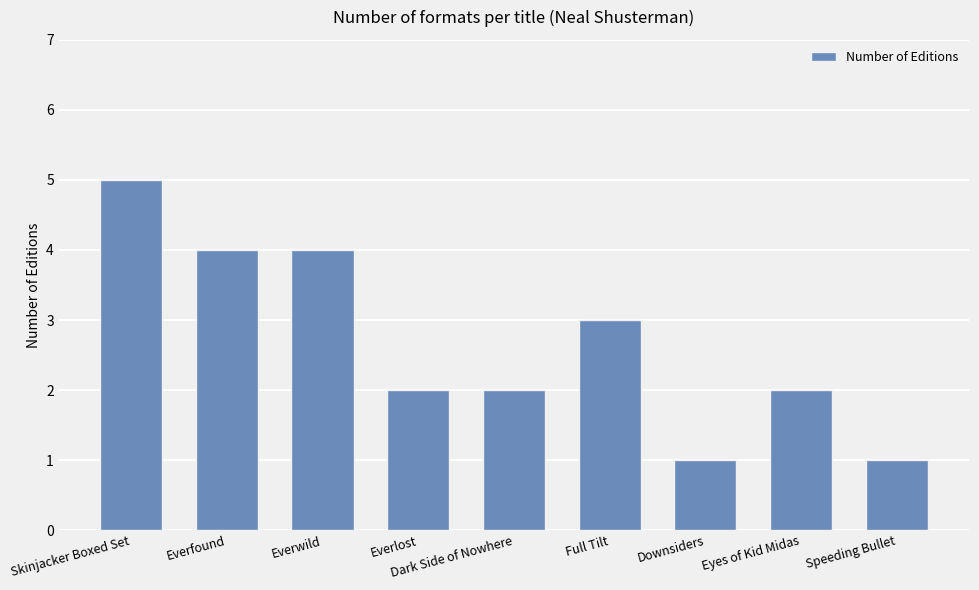

Where does the data first go above 2?

Skinjacker Boxed Set